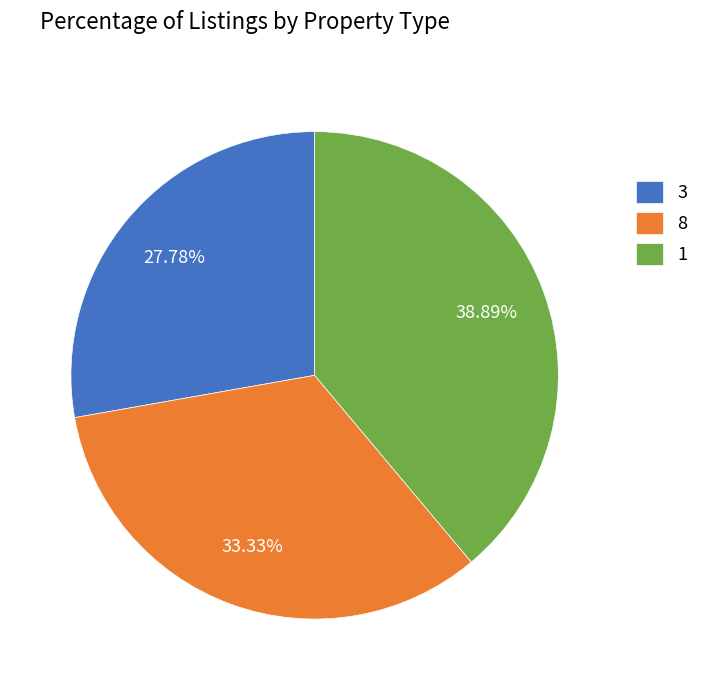

How many segments does this pie chart have?

3